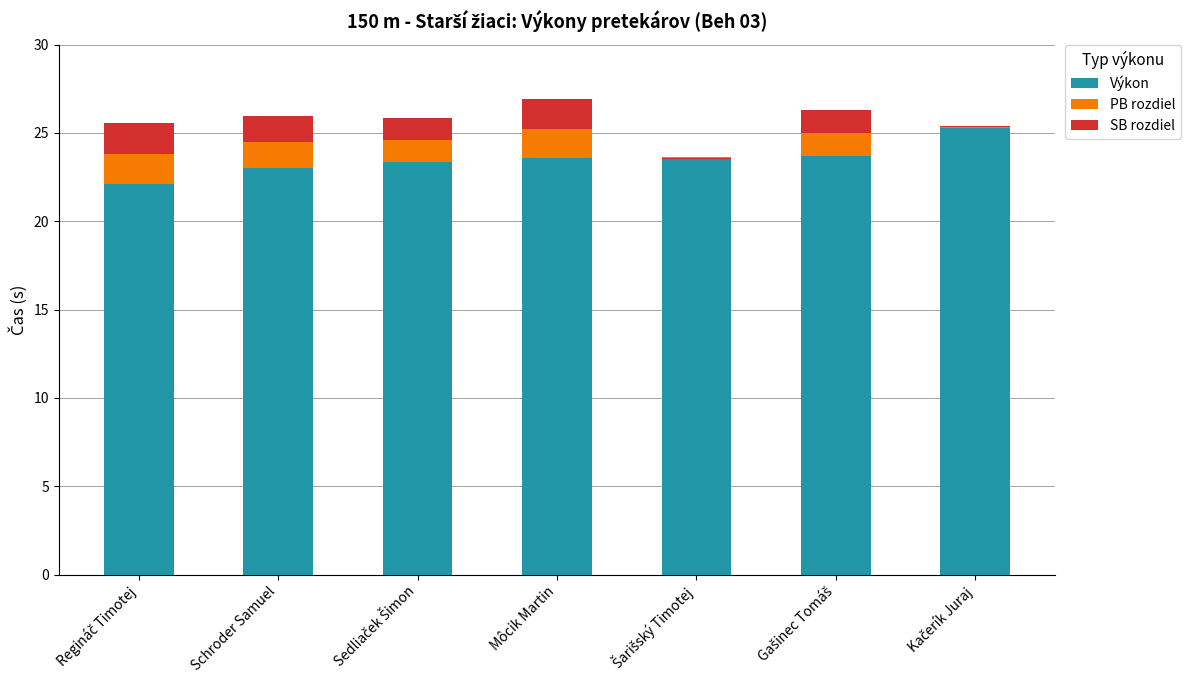

Rank the categories by Výkon value from lowest to highest.

Regináč Timotej, Schroder Samuel, Sedliaček Šimon, Môcik Martin, Šarišský Timotej, Gašinec Tomáš, Kačerík Juraj